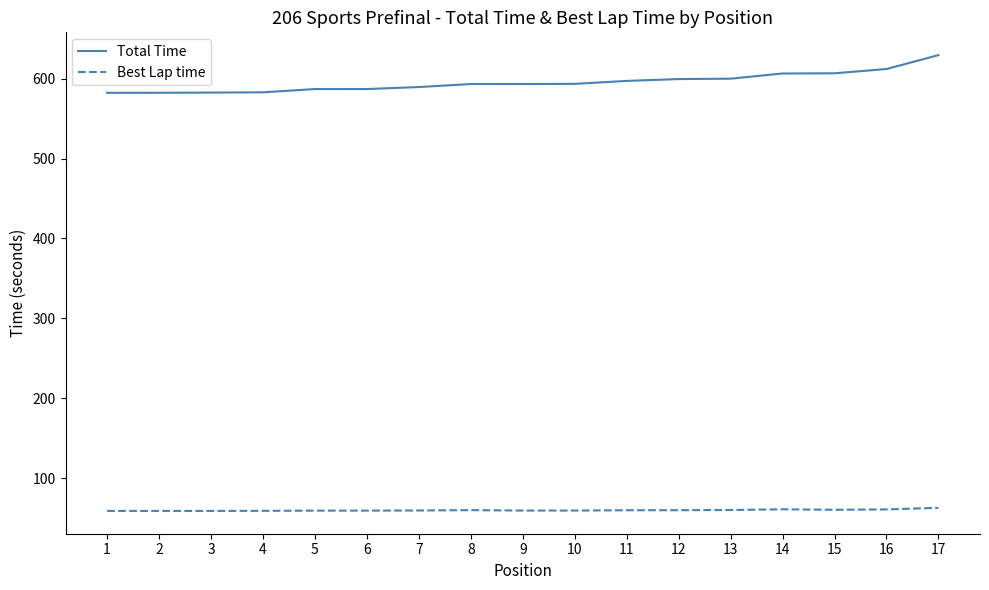

What is the spread (max minus min) of values at 7?

530.0